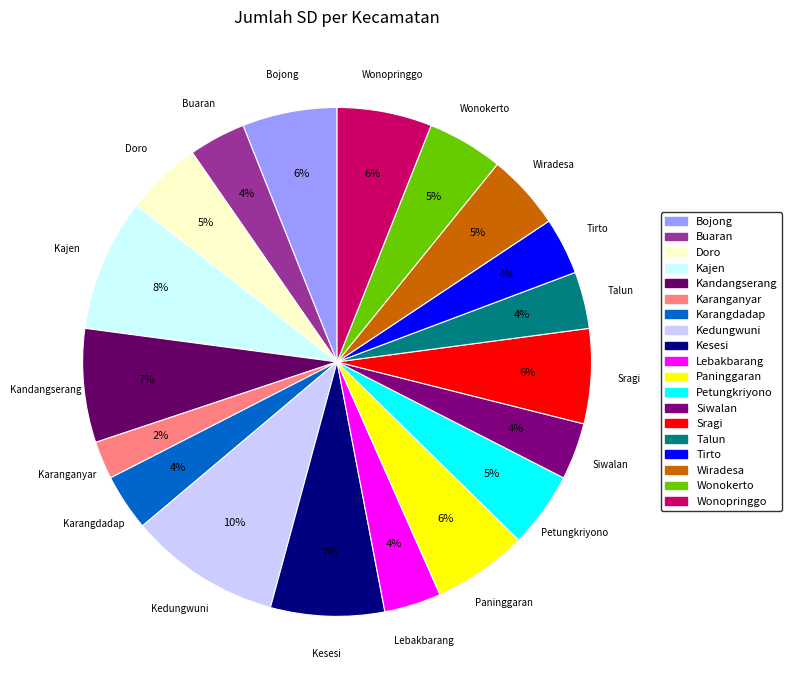

How many slices are in this pie chart?

19